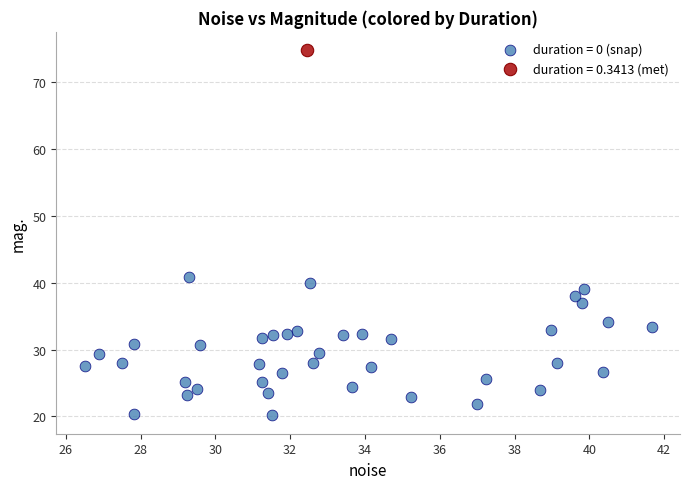

Which series reaches the maximum Y coordinate?

duration = 0.3413 (met)